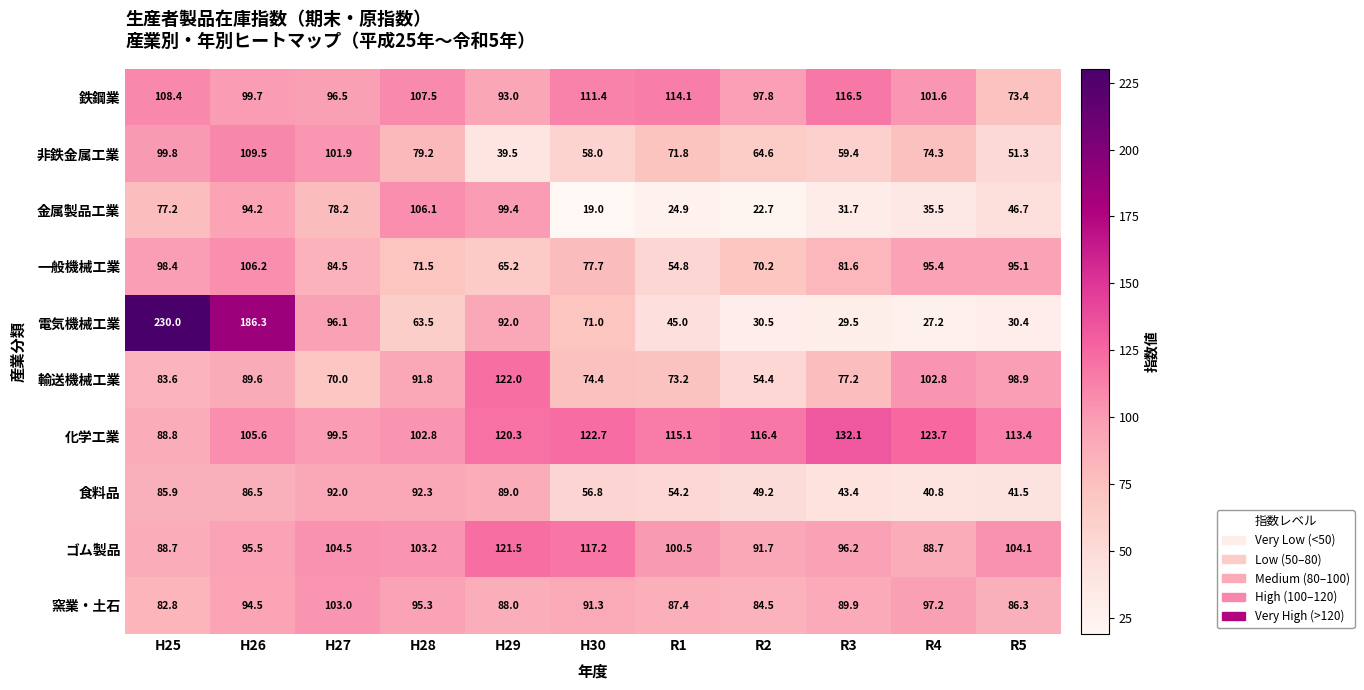

List the series in order of their peak value, lowest first.

食料品, 窯業・土石, 金属製品工業, 一般機械工業, 非鉄金属工業, 鉄鋼業, ゴム製品, 輸送機械工業, 化学工業, 電気機械工業